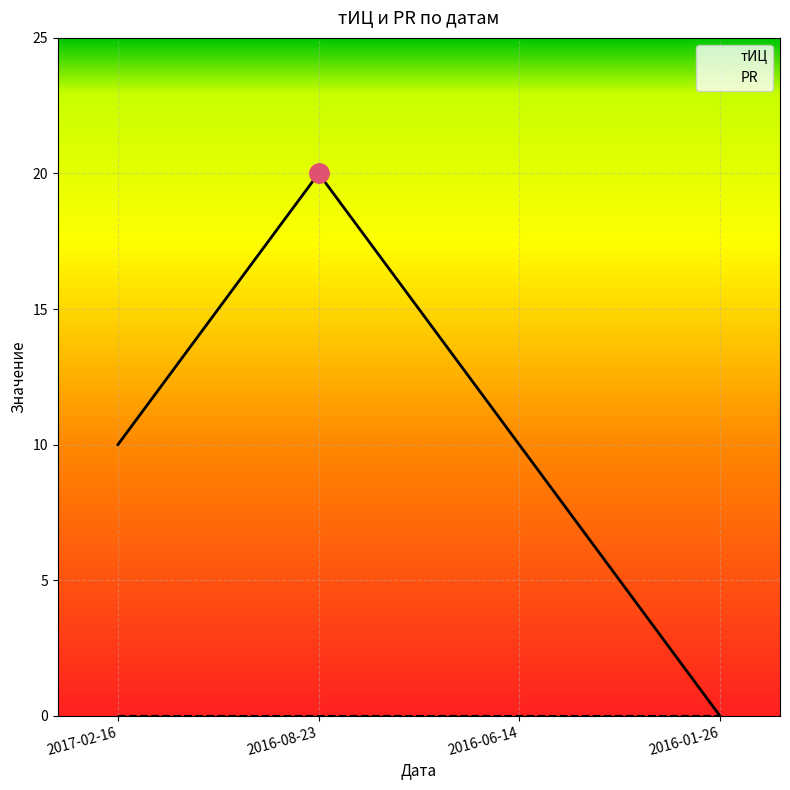

How many distinct data groups are displayed?

2